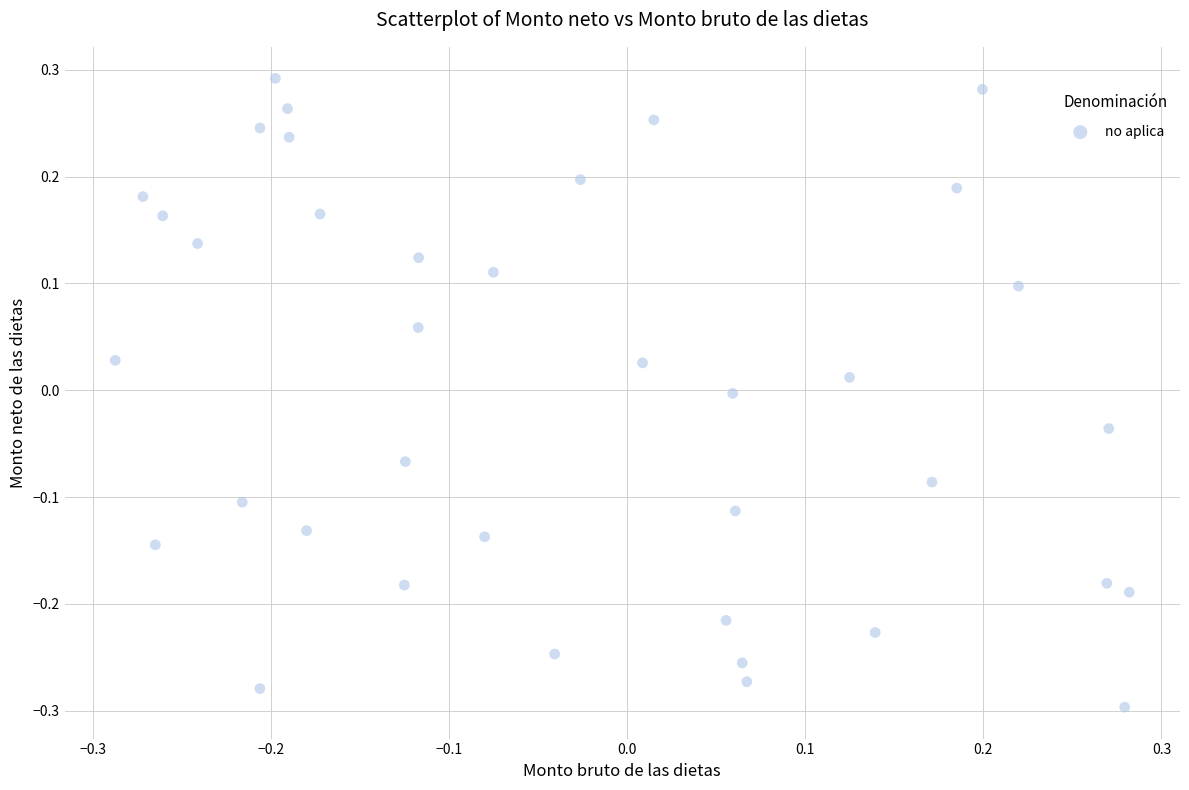

What is the range of X values (max minus min)?

0.6